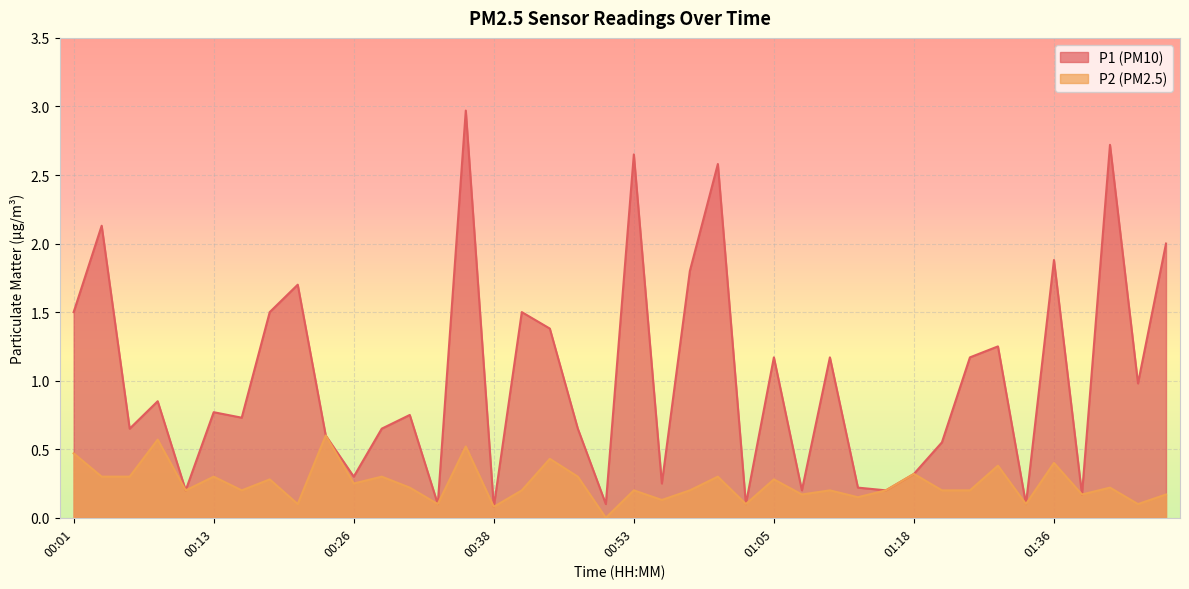

Count the number of data series in this chart.

2